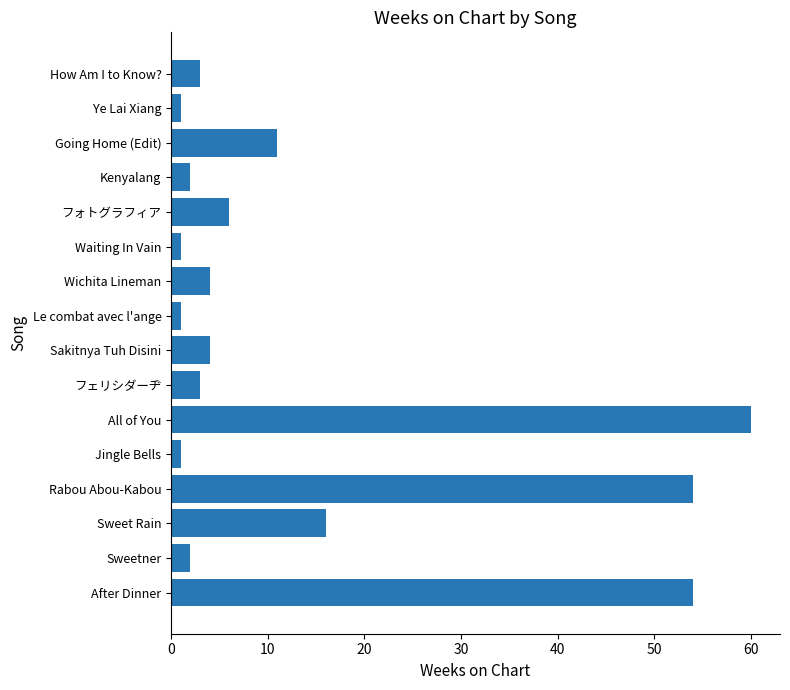

What is the greatest value displayed?

60